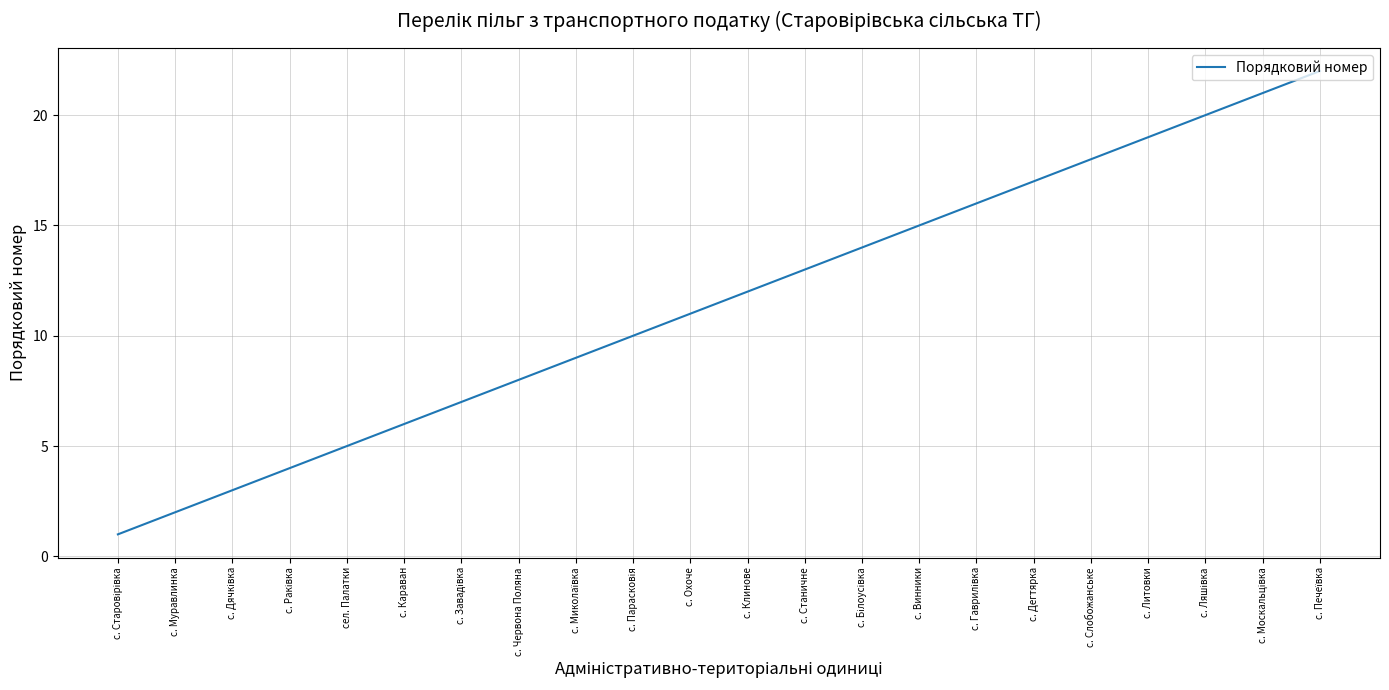

What is the greatest value displayed?

22